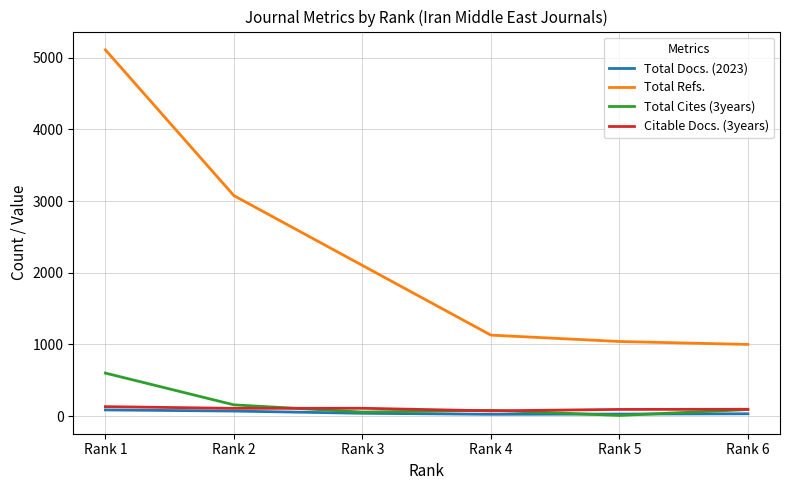

What value does the Citable Docs. (3years) series have at Rank 4, to the nearest 10?

70